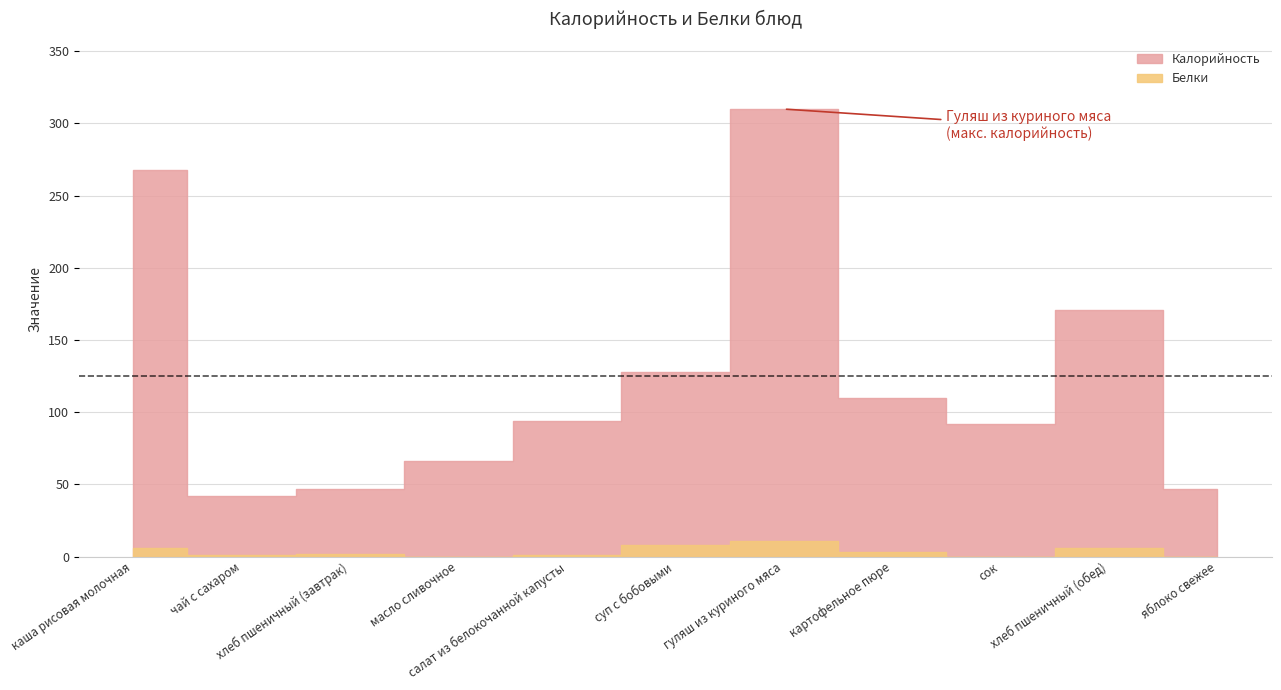

How many interior local valleys does the Белки series have?

3